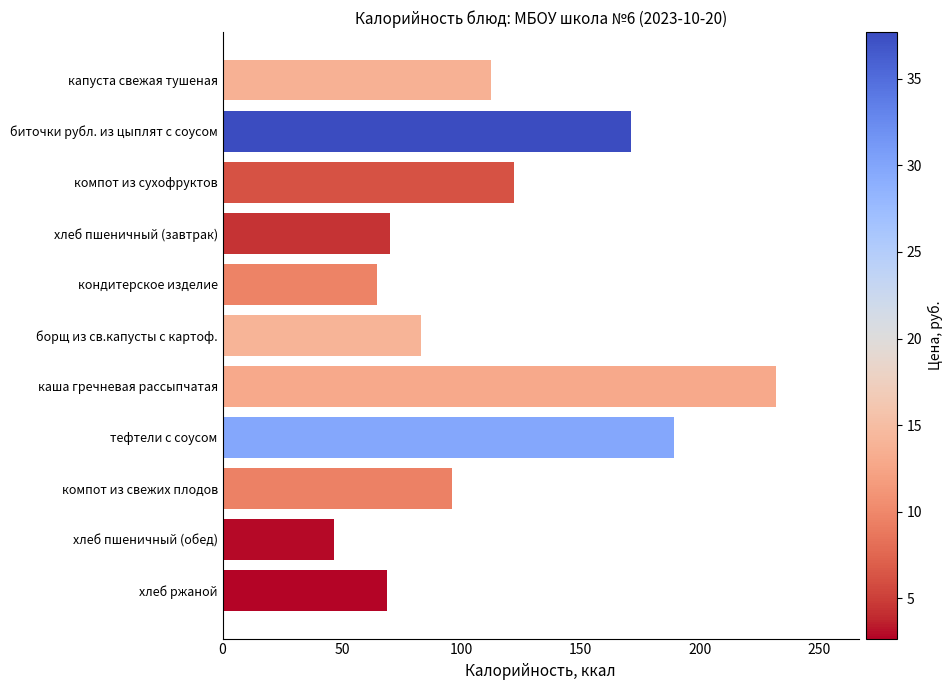

What is the difference between the maximum and minimum values?

185.1